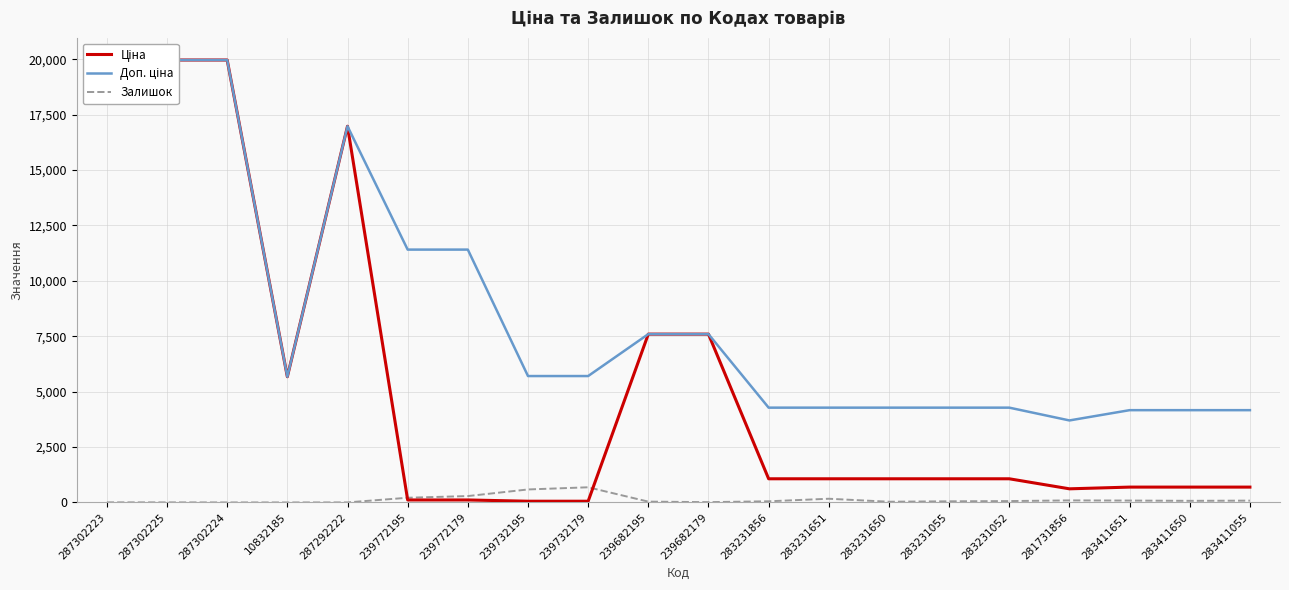

How many data points in Ціна are less than 1069?

8